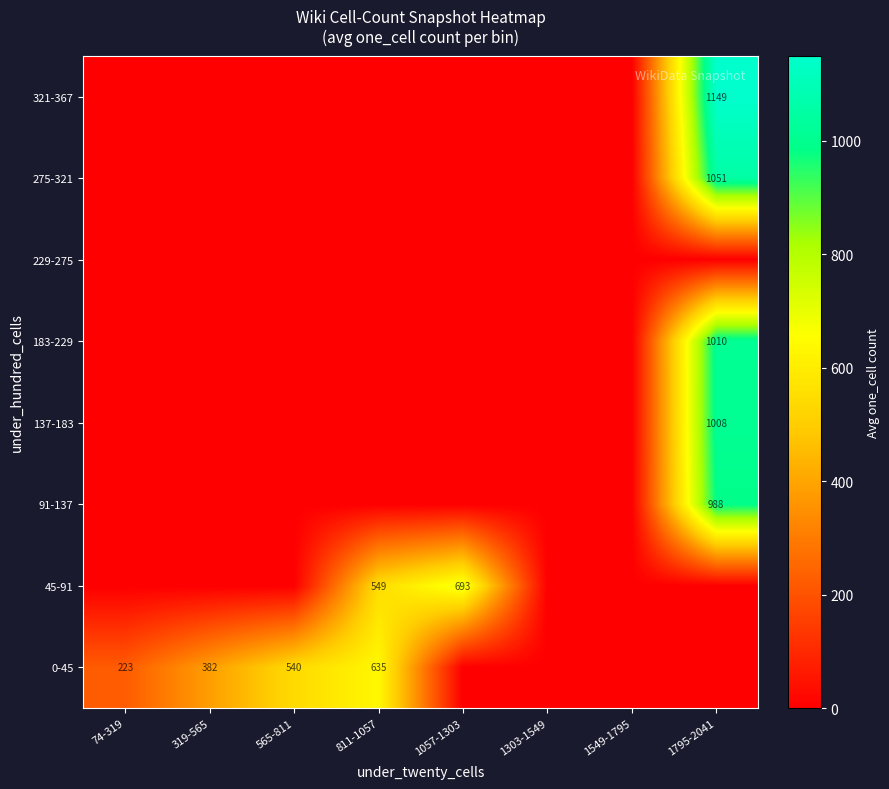

The value of 0-45 at 811-1057 is 635. True or false?

True